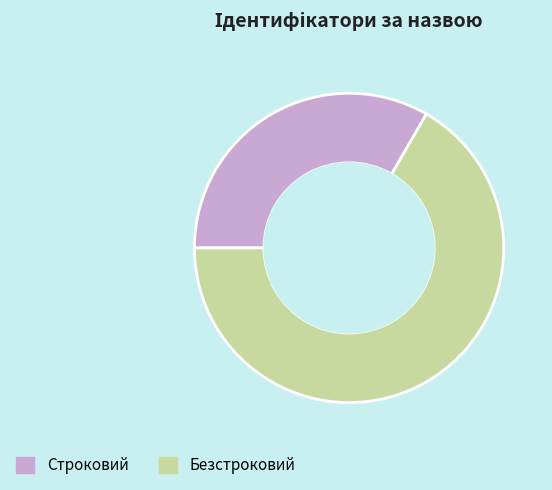

Which has a higher value, Строковий or Безстроковий?

Безстроковий